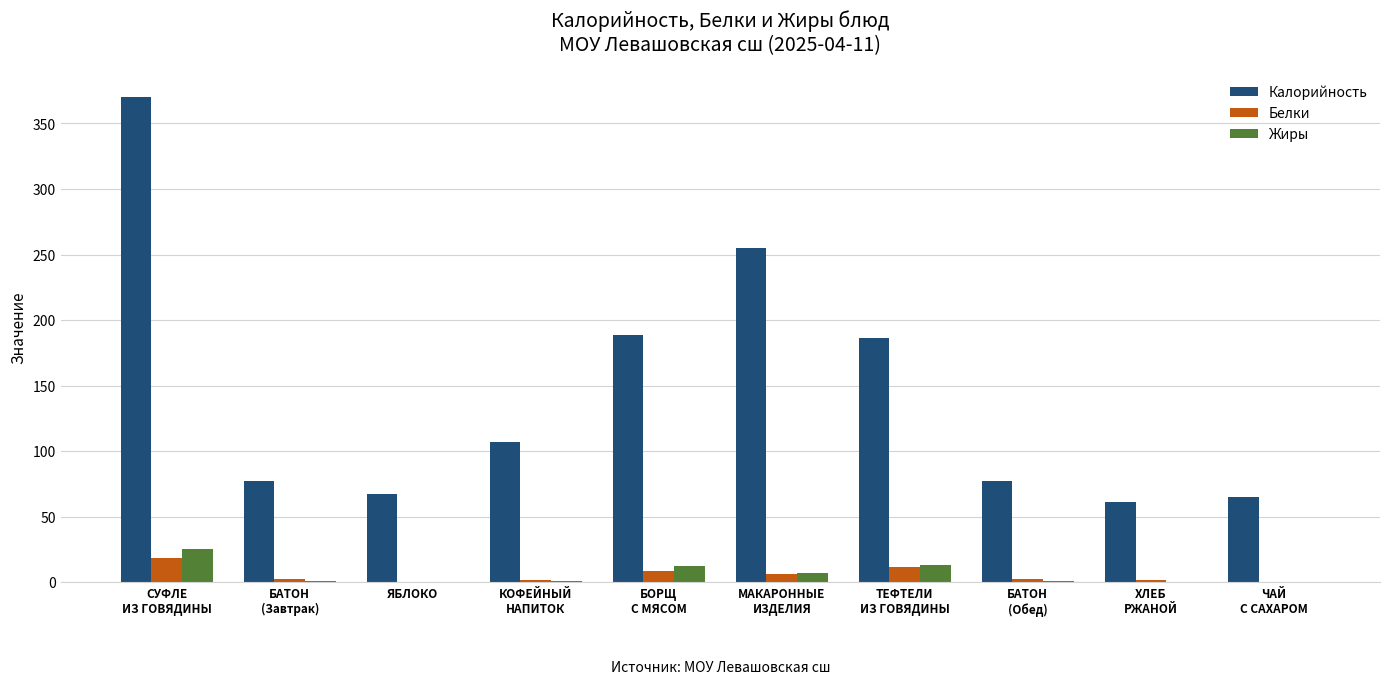

How many categories are shown in the chart?

10